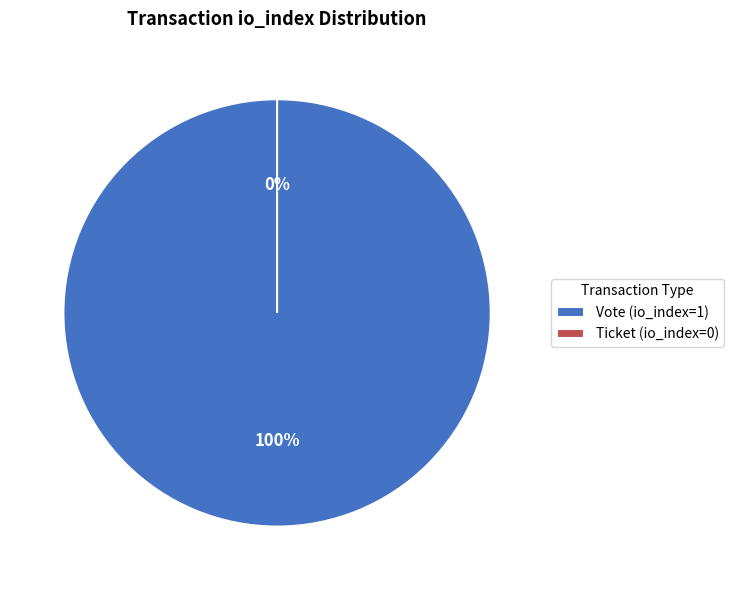

Count the number of slices in the pie.

2